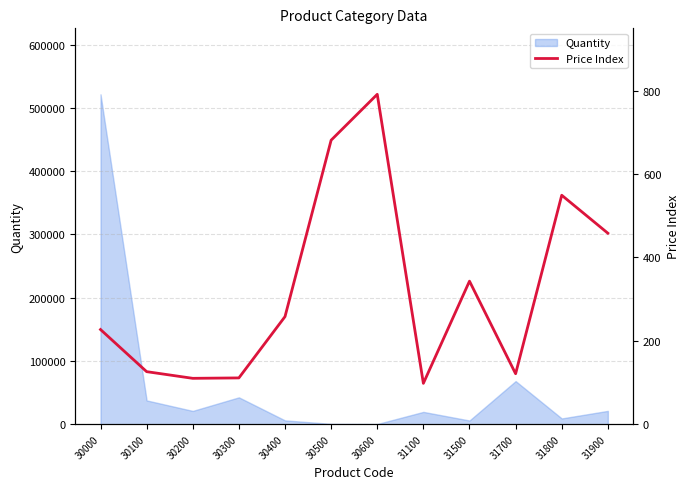

What is the value of the 6th point from the left?

681